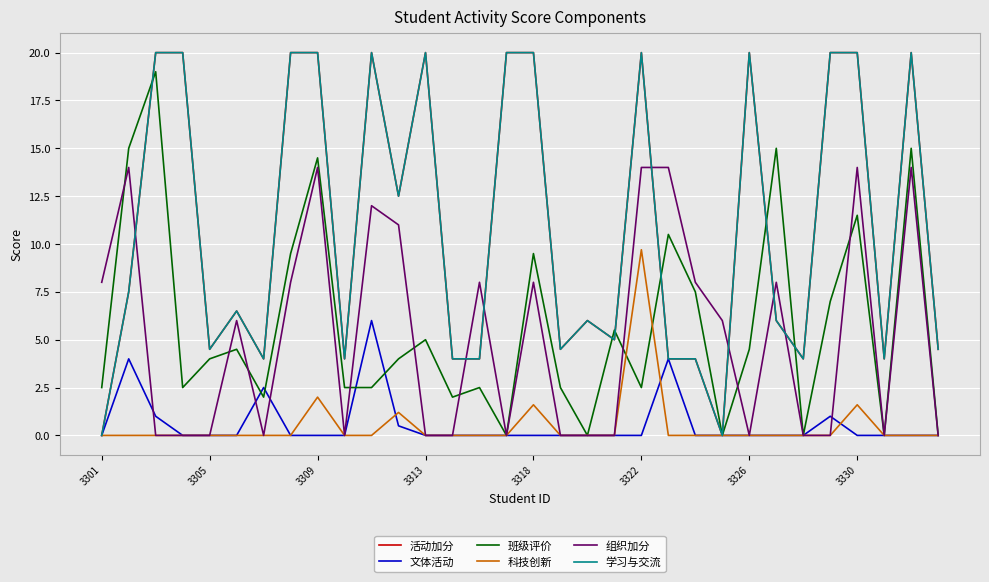

In 组织加分, how many points are higher than both neighbors (excluding endpoints)?

9